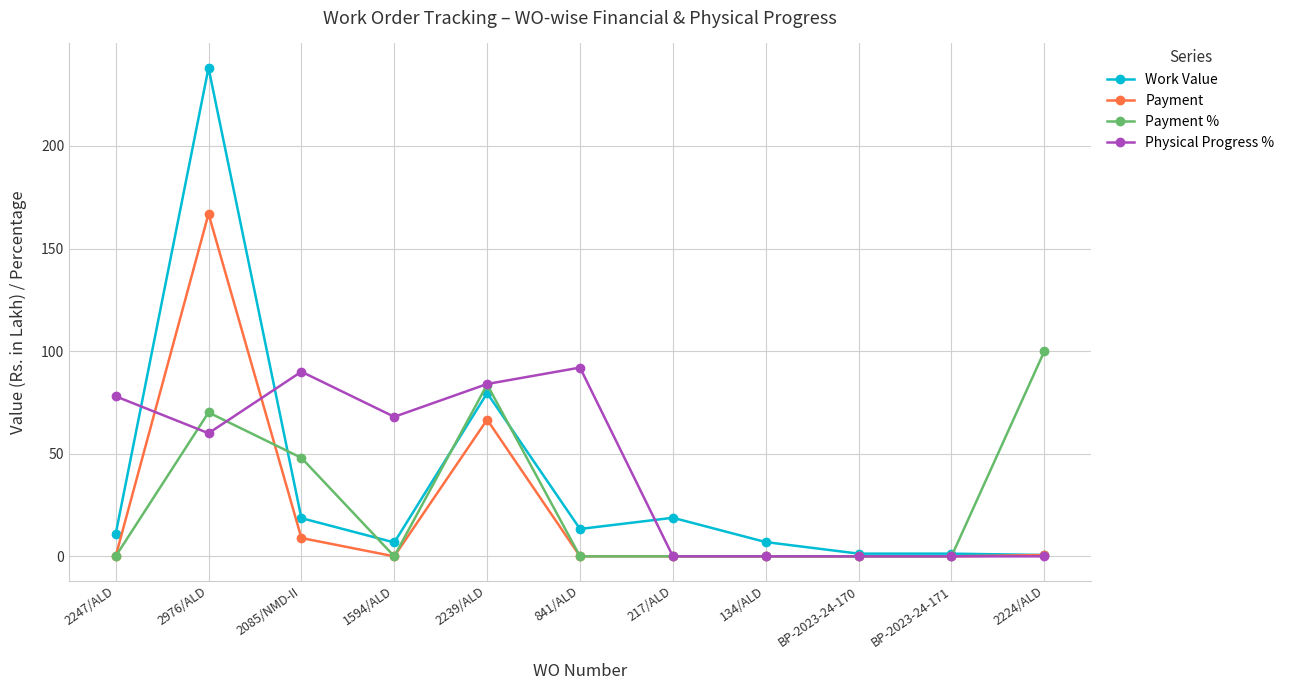

True or false: Payment has a value of 0.7 at 2224/ALD.

True